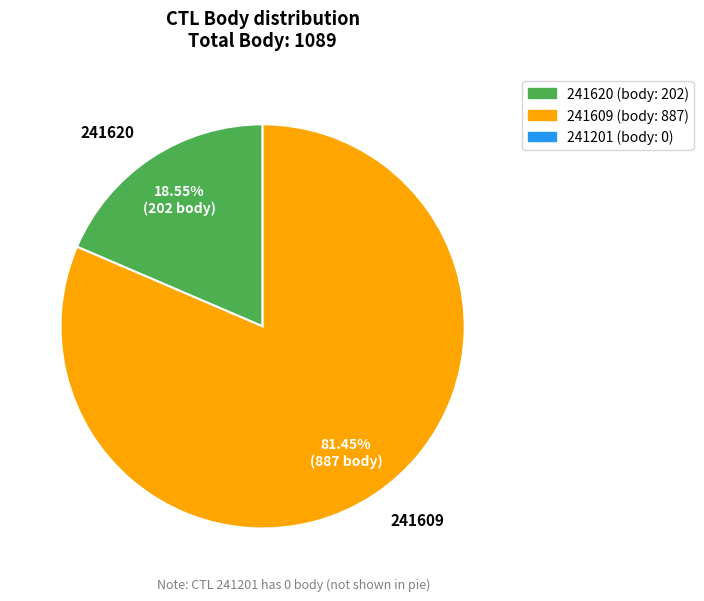

Is it true that 241609 is 81% of the pie?

True